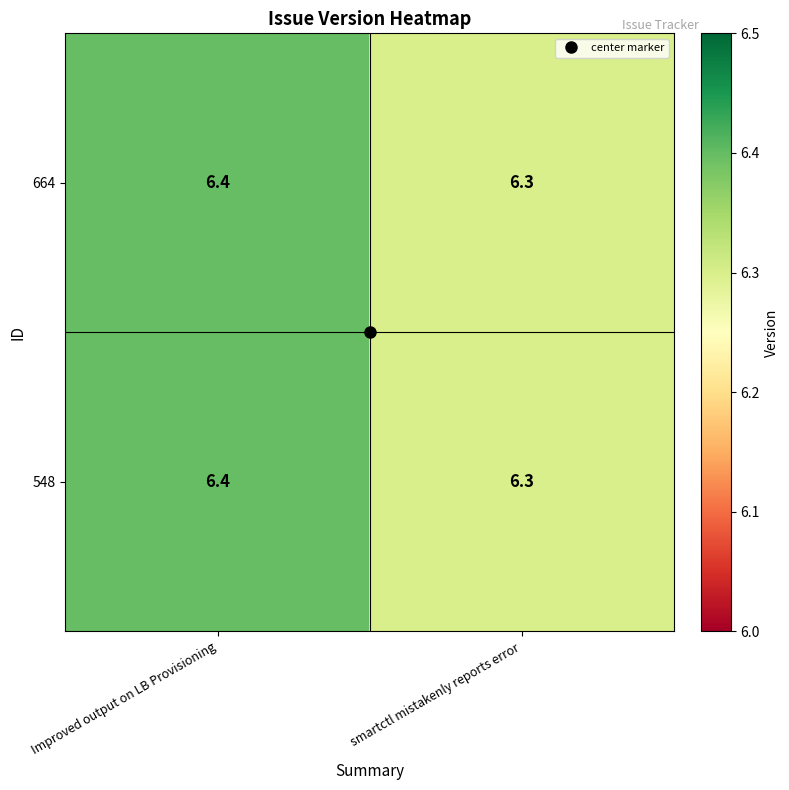

What is the total value across all series at Improved output on LB Provisioning?

12.8